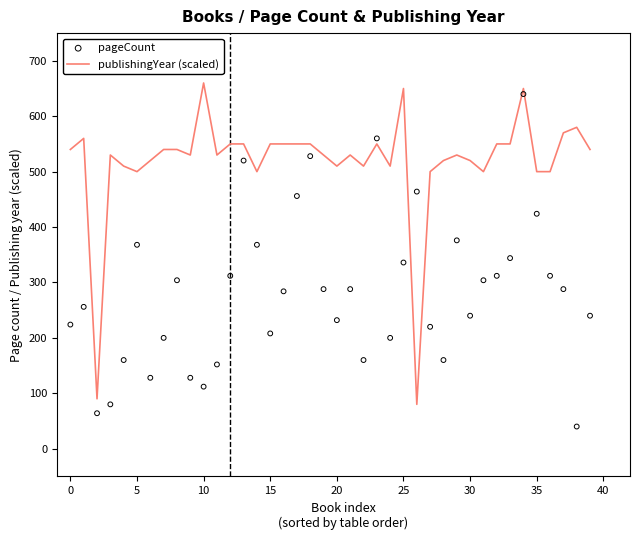

Which series contains the lowest Y value?

pageCount